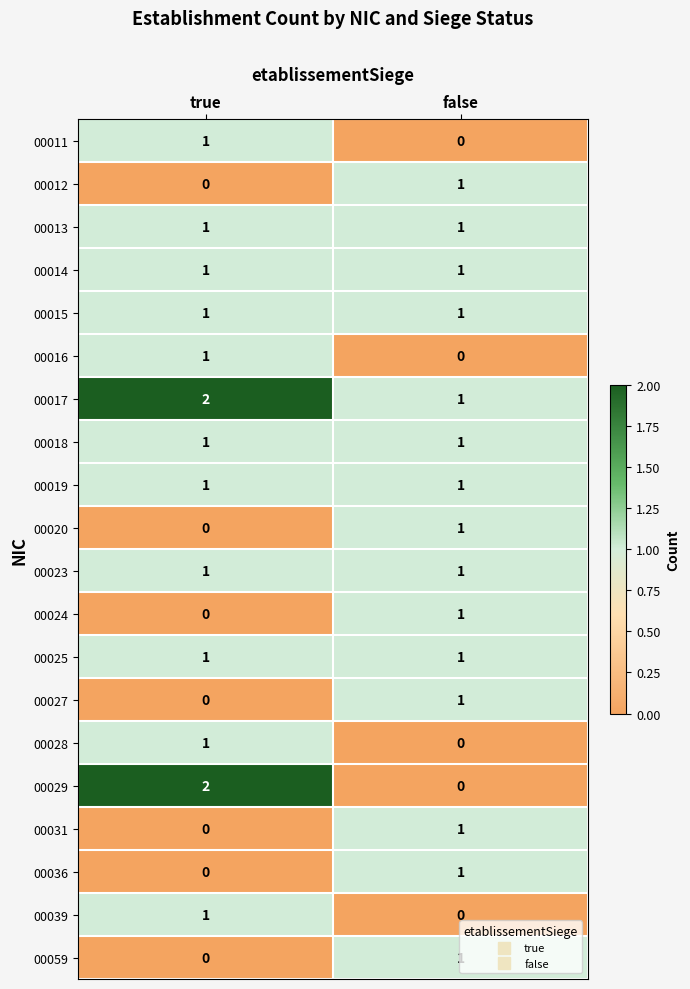

How many distinct data groups are displayed?

20